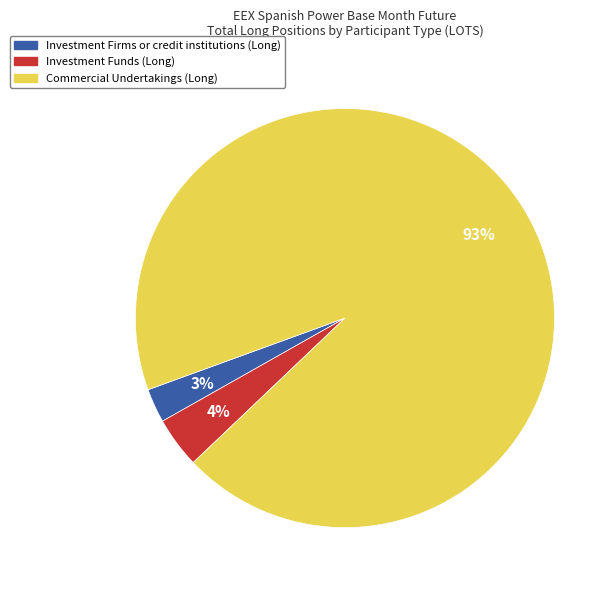

Does any single category account for the majority?

Yes